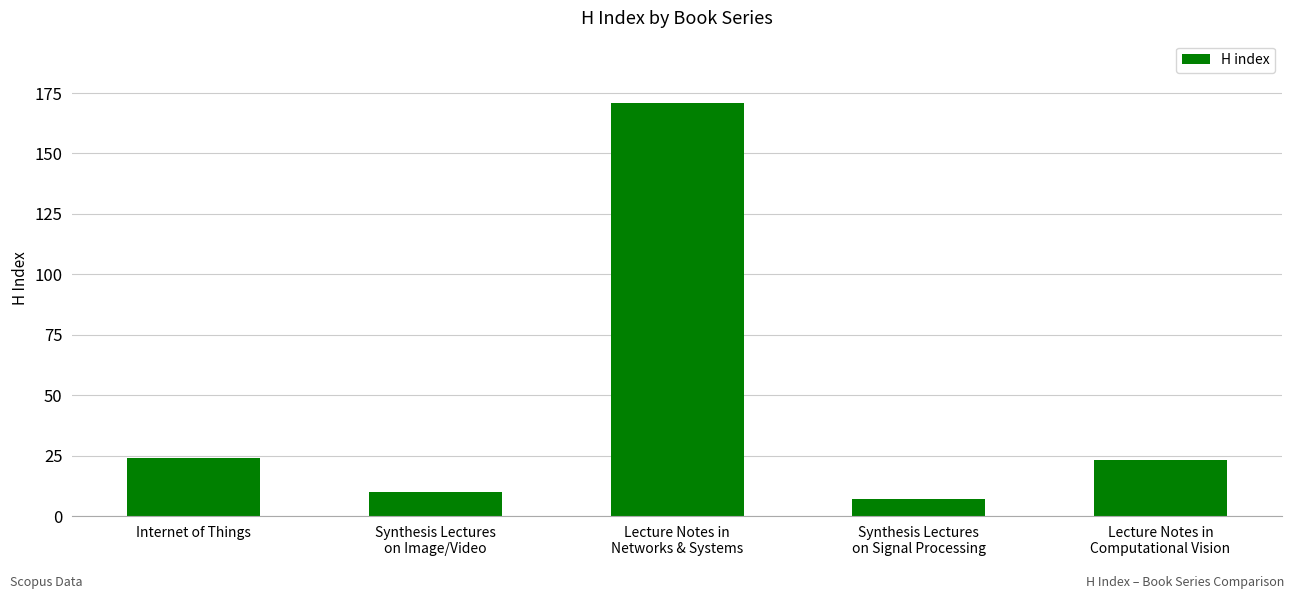

Count the number of categories in the chart.

5